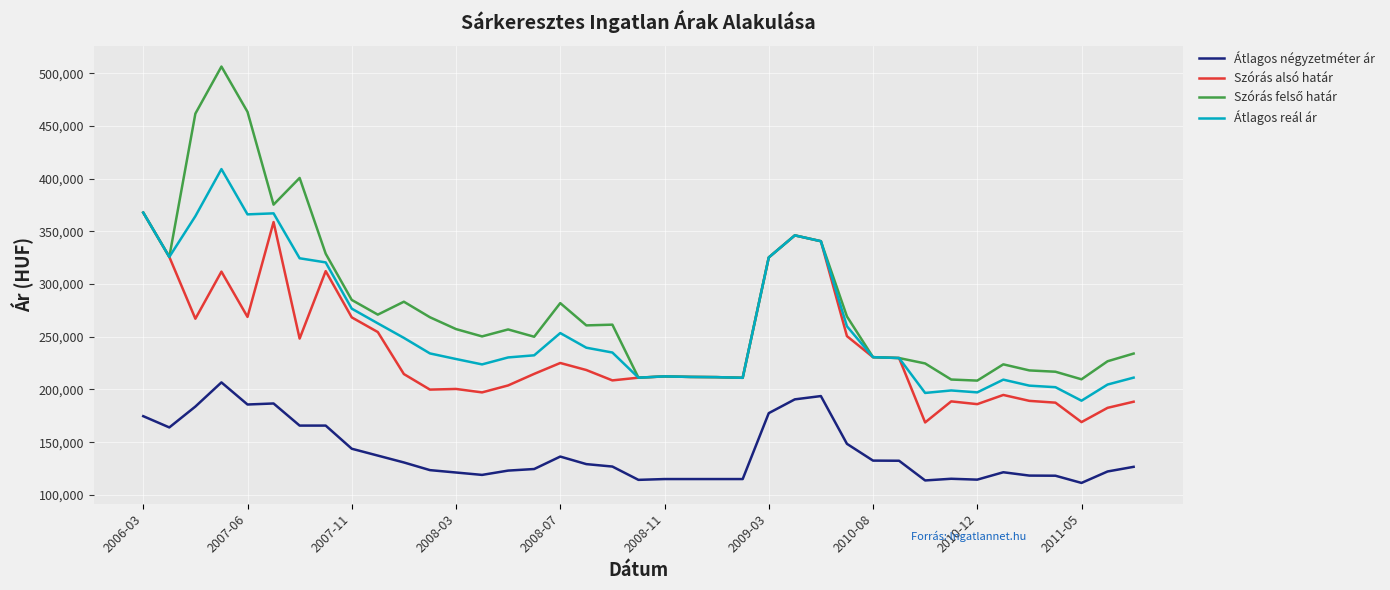

True or false: Átlagos reál ár and Átlagos négyzetméter ár cross at least once.

False